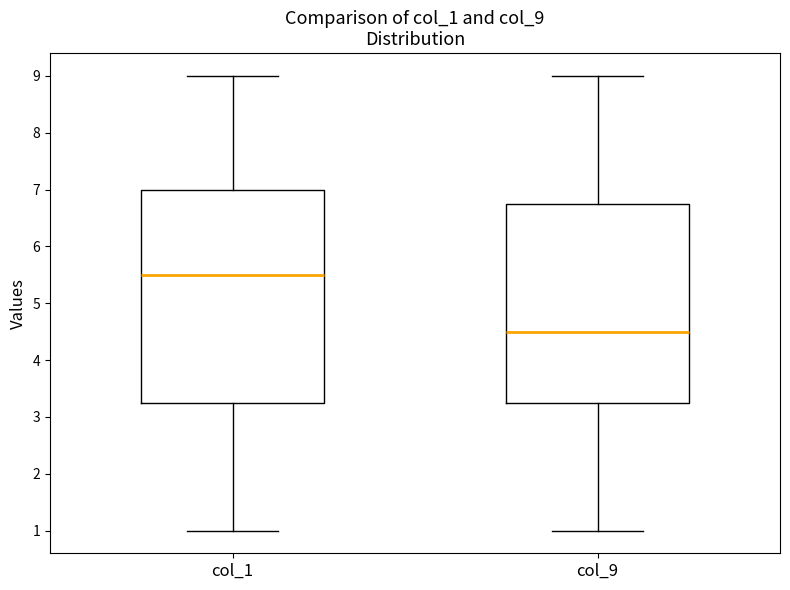

Reading left to right, read every box against the y-axis: the position of its median line, the range the box covers, and the ends of its whiskers. The values are not printed on the chart, so give them approximately, as read against the axis.

col_1: median 5.5, box 3.3 to 7.0, whiskers 1.0 to 9.0
col_9: median 4.5, box 3.3 to 6.8, whiskers 1.0 to 9.0